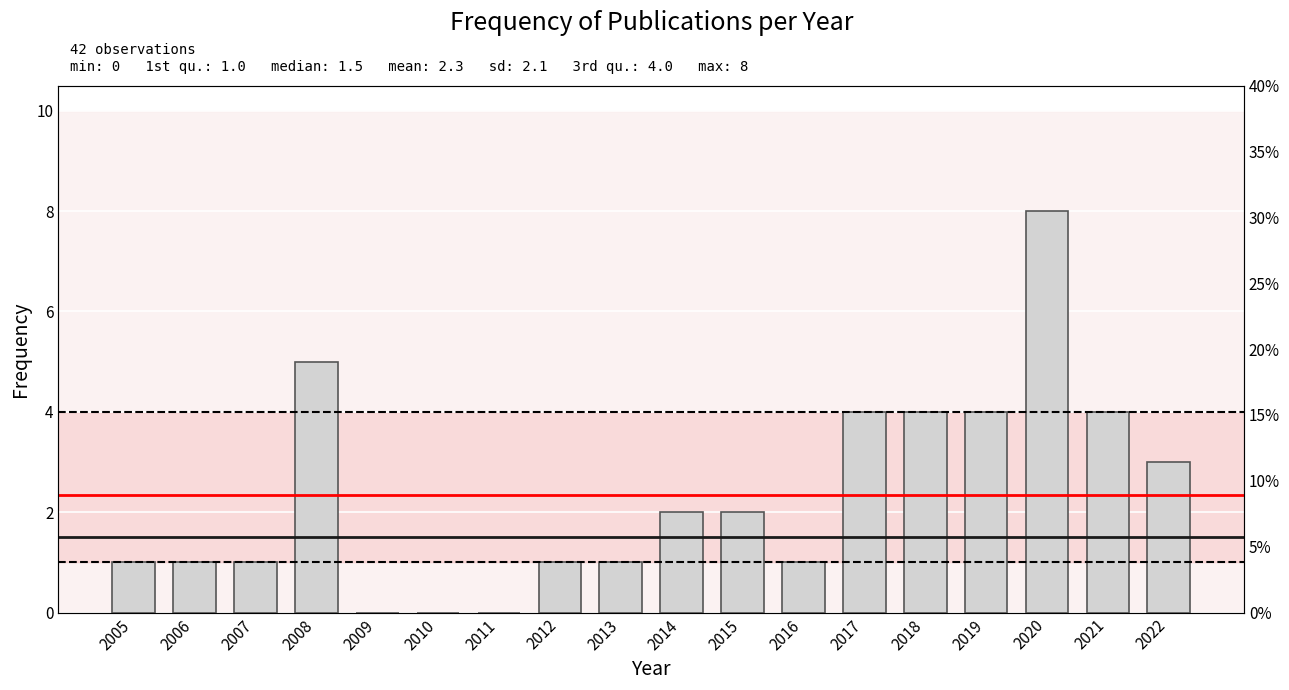

Which has a higher value, 2009 or 2019?

2019